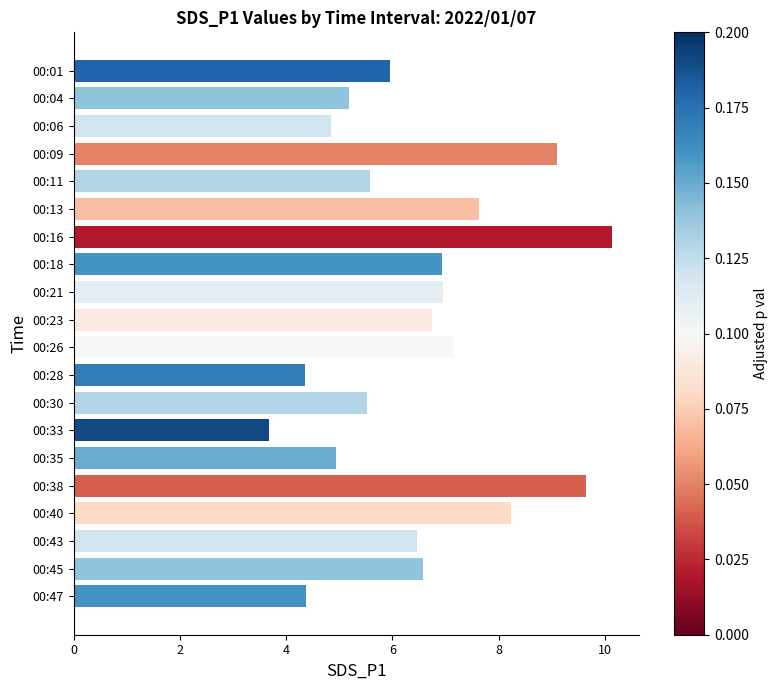

Between 00:21 and 00:38, which is larger?

00:38